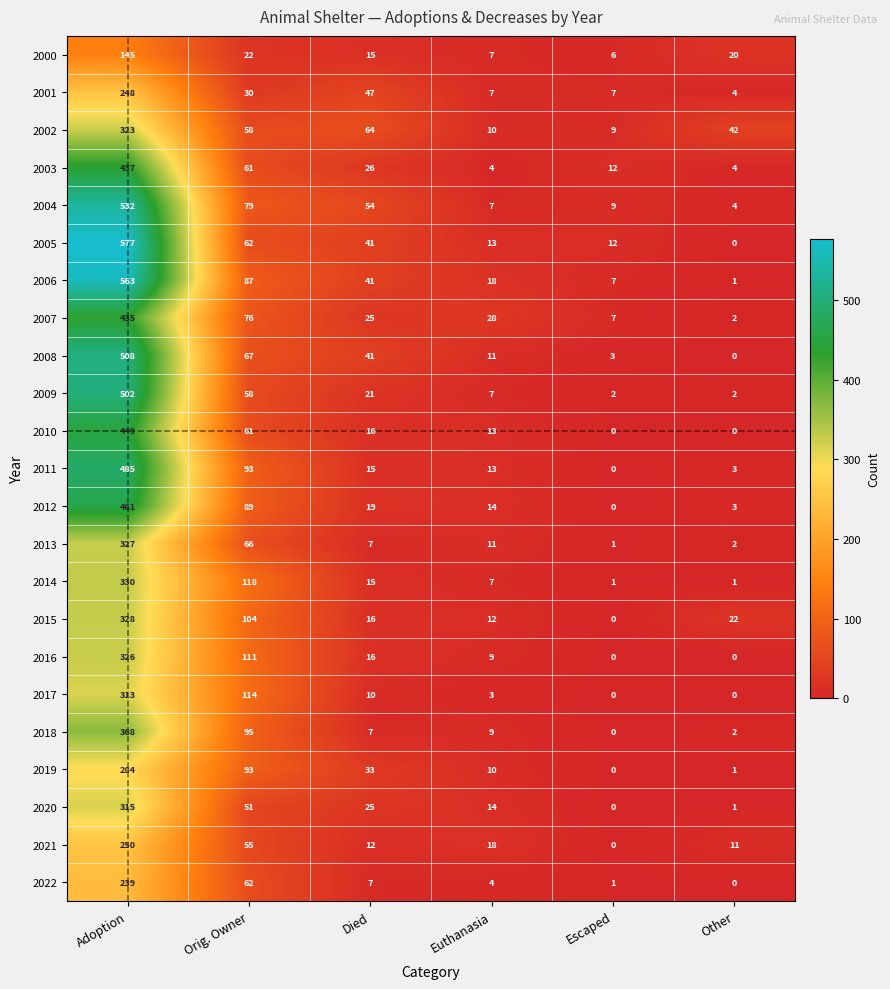

Which series has the largest range (max minus min)?

2005